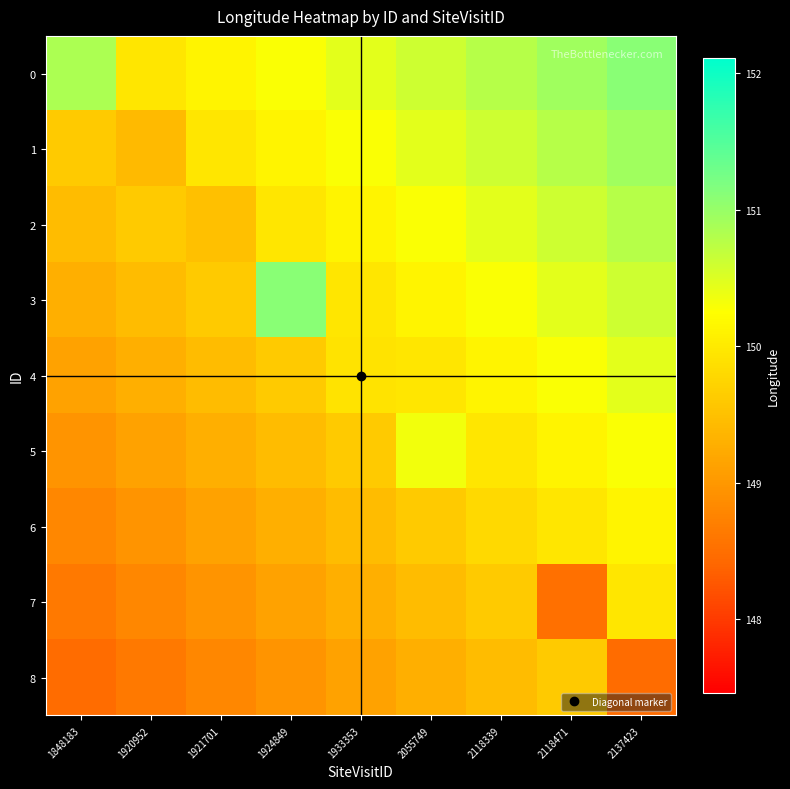

Rank the series at 1920952 from highest to lowest value.

0, 2, 3, 1, 4, 5, 6, 7, 8